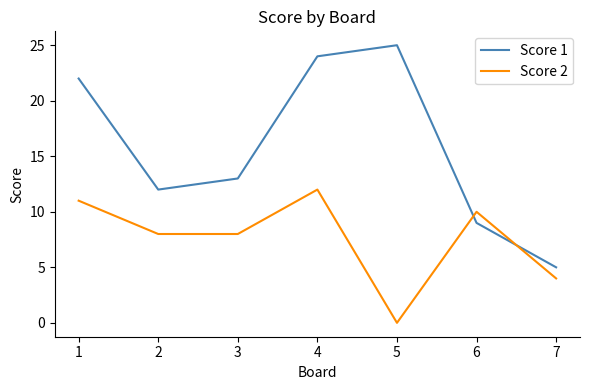

What is the difference between the second highest and minimum values in the Score 2 series?

11